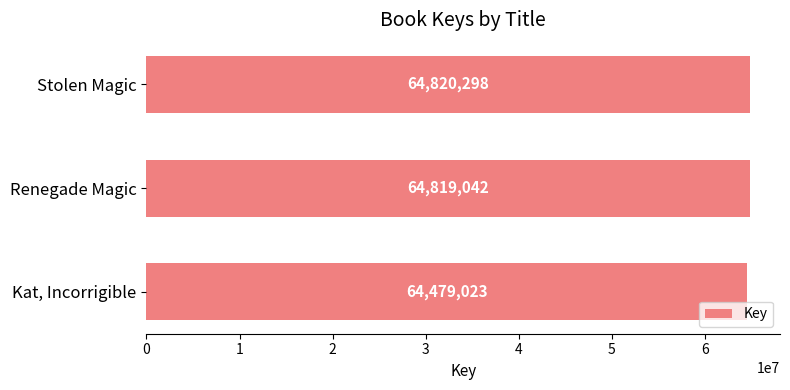

What is the sum of all values?

194118363